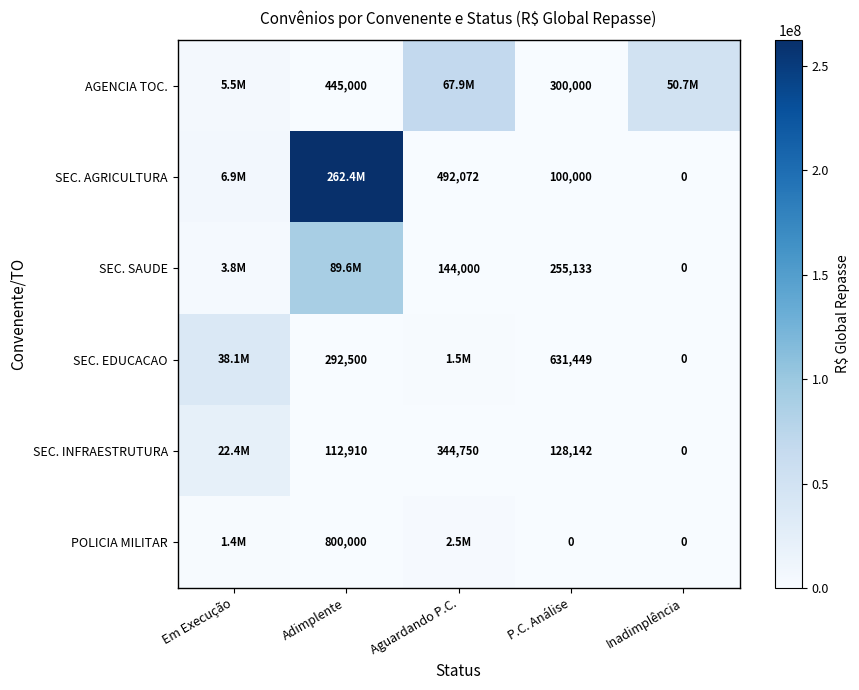

Rank the series at P.C. Análise from lowest to highest value.

POLICIA MILITAR, SEC. AGRICULTURA, SEC. INFRAESTRUTURA, SEC. SAUDE, AGENCIA TOC., SEC. EDUCACAO